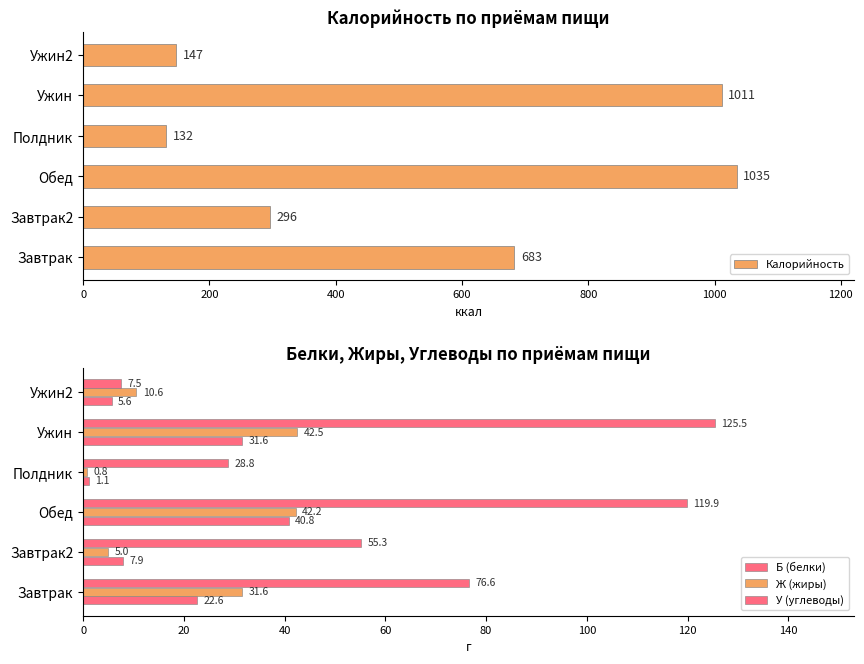

What is the minimum value for Калорийность?

132